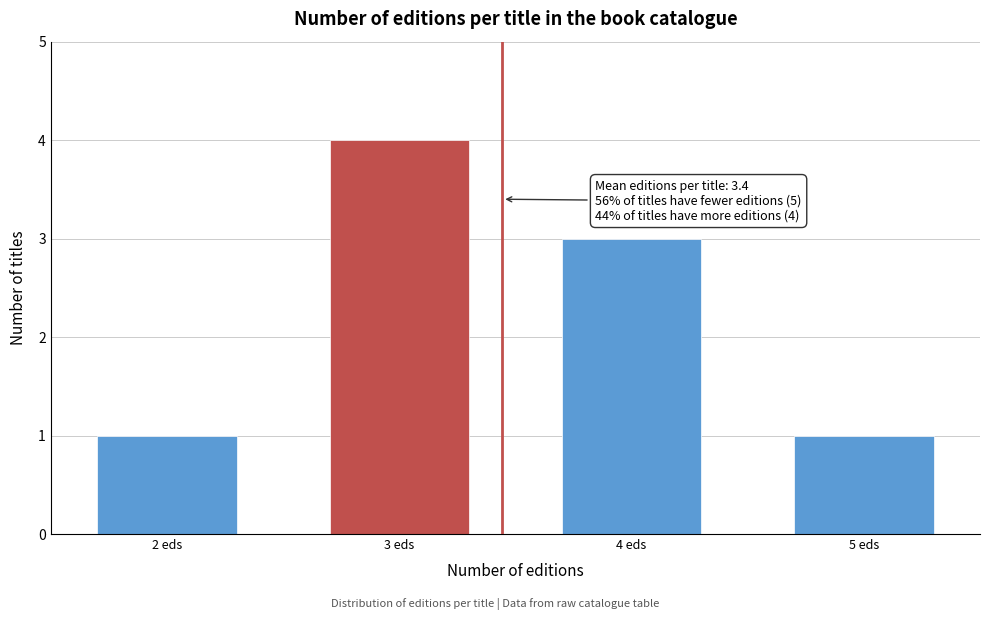

Reading left to right, transcribe all the data shown in this chart.

2 eds=1	3 eds=4	4 eds=3	5 eds=1